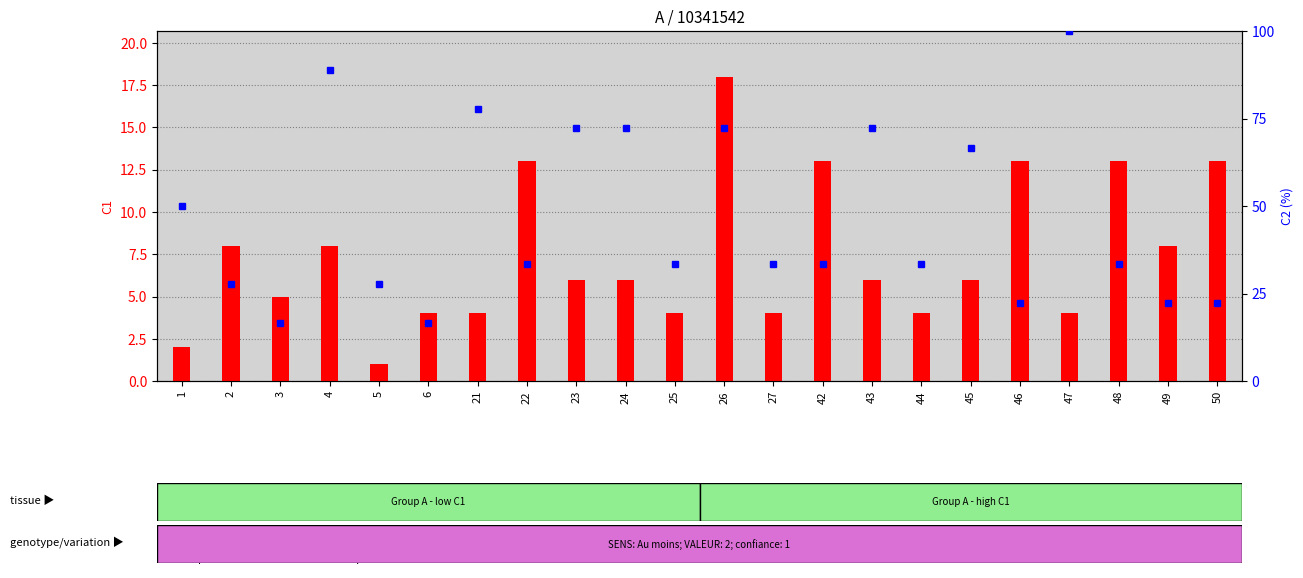

Which series has the largest total across all categories?

percentile rank within the sample